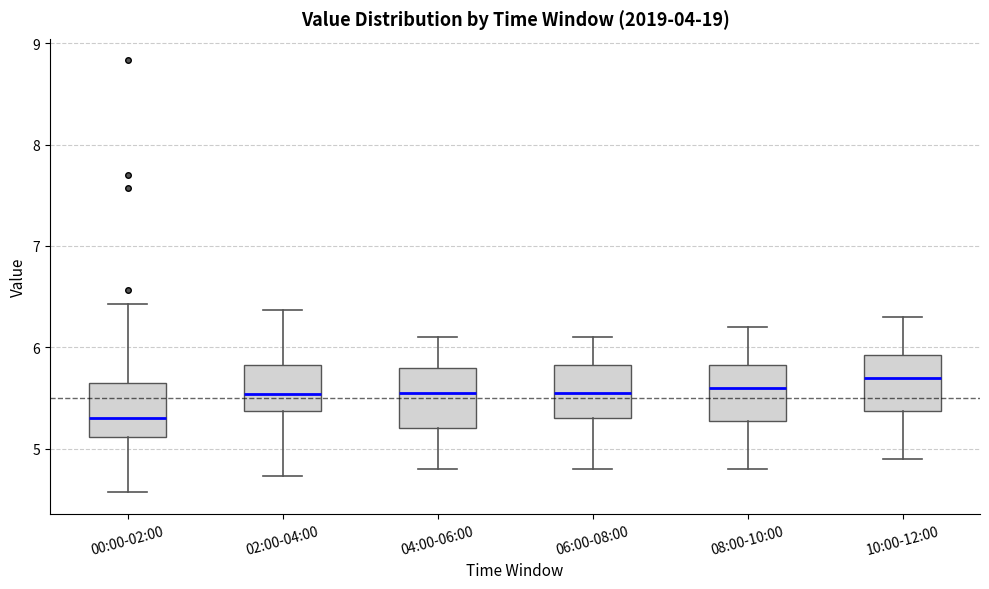

Which box has the highest median line?

10:00-12:00